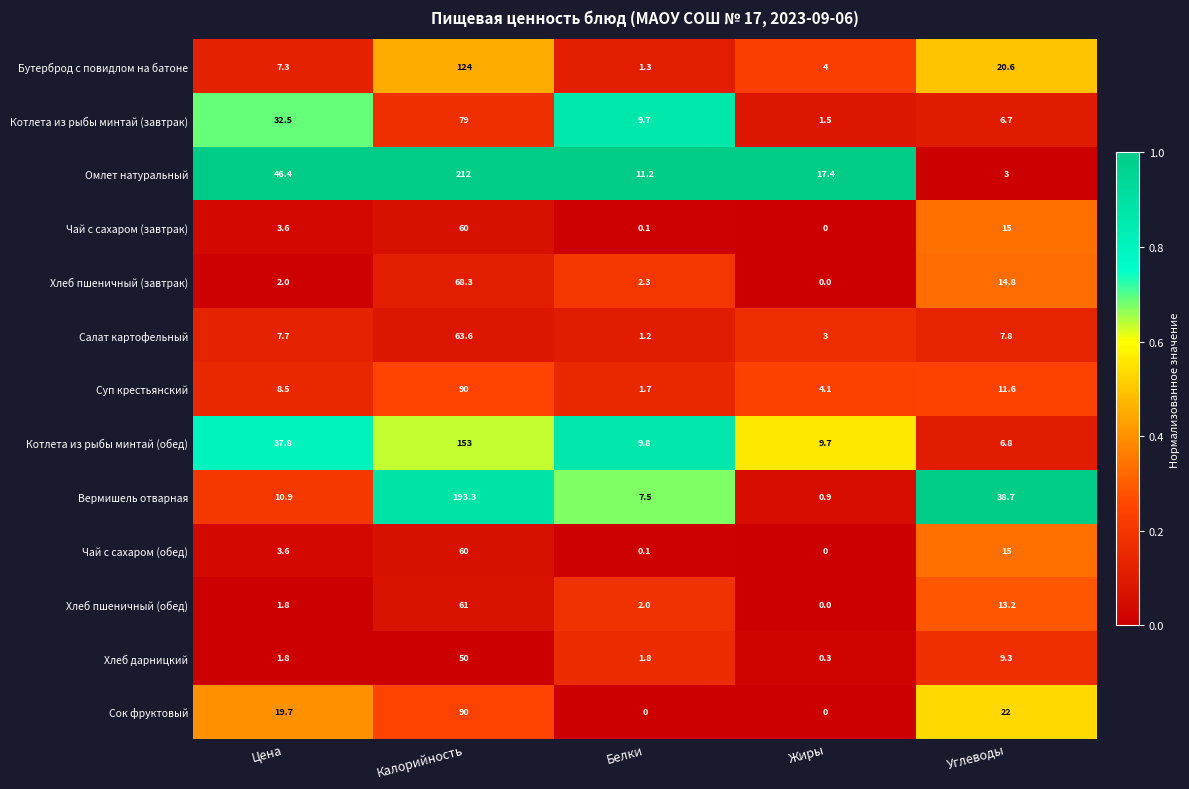

What is the approximate value of Хлеб пшеничный (обед) at Цена?

1.8